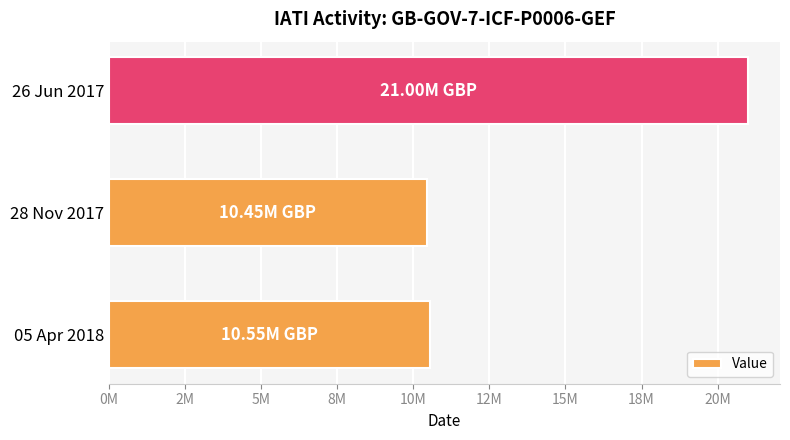

What is the sum of all values?

42000000